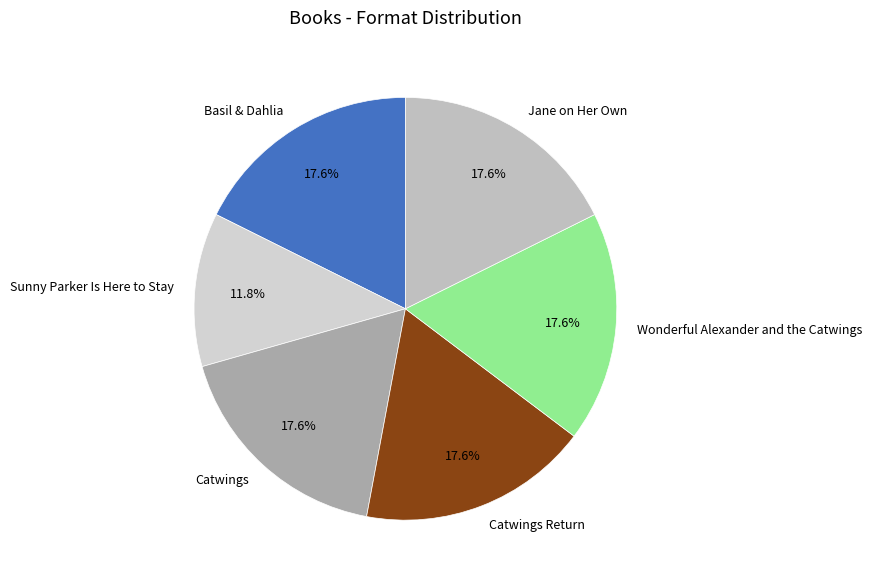

What portion of the pie excludes Basil & Dahlia?

82.4%